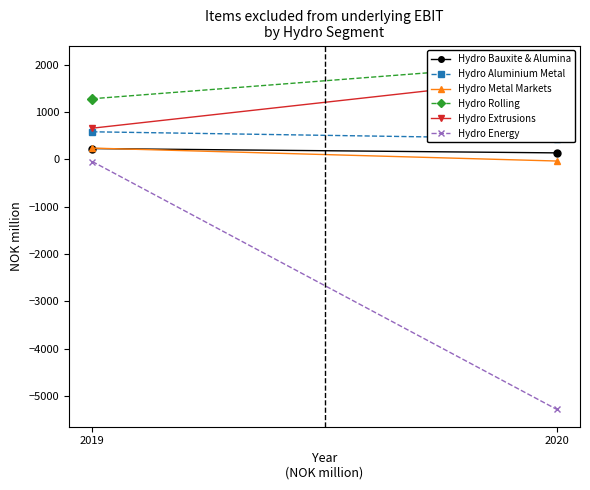

What value does the Hydro Bauxite & Alumina series have at 2019?

225.1